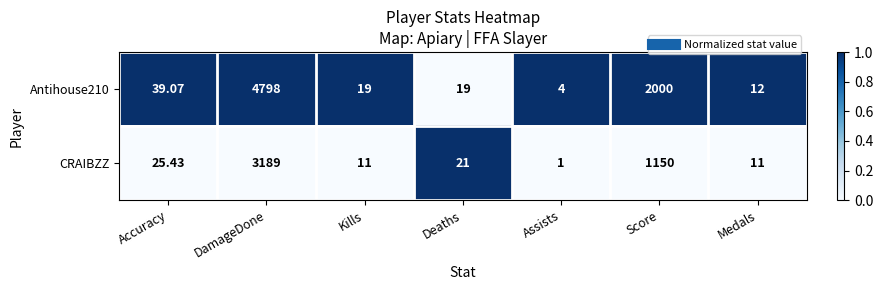

Which category has the lowest value in the Antihouse210 series?

Assists